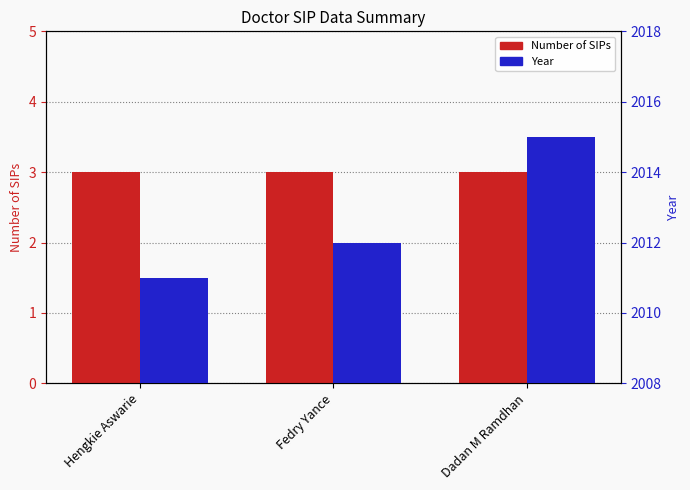

What is the sum of all Number of SIPs values?

9